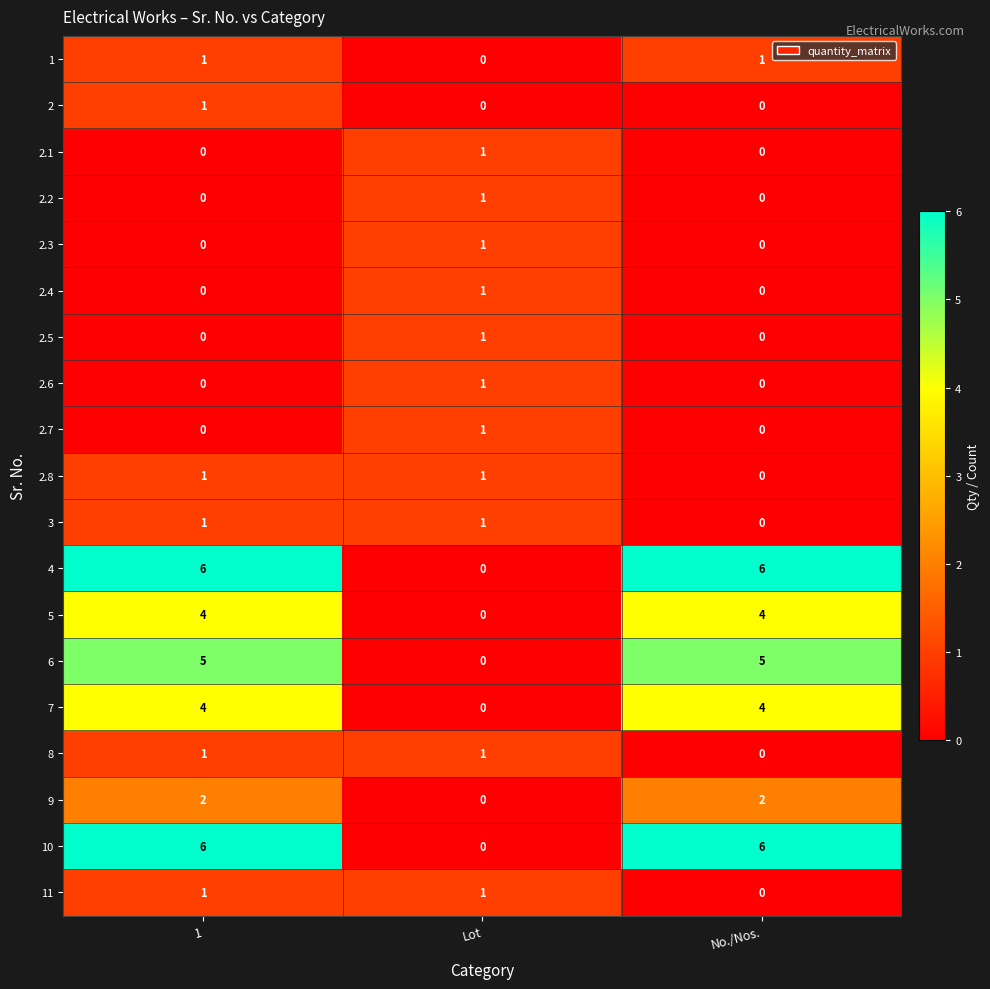

True or false: 10 has a value of 3 at No./Nos..

False